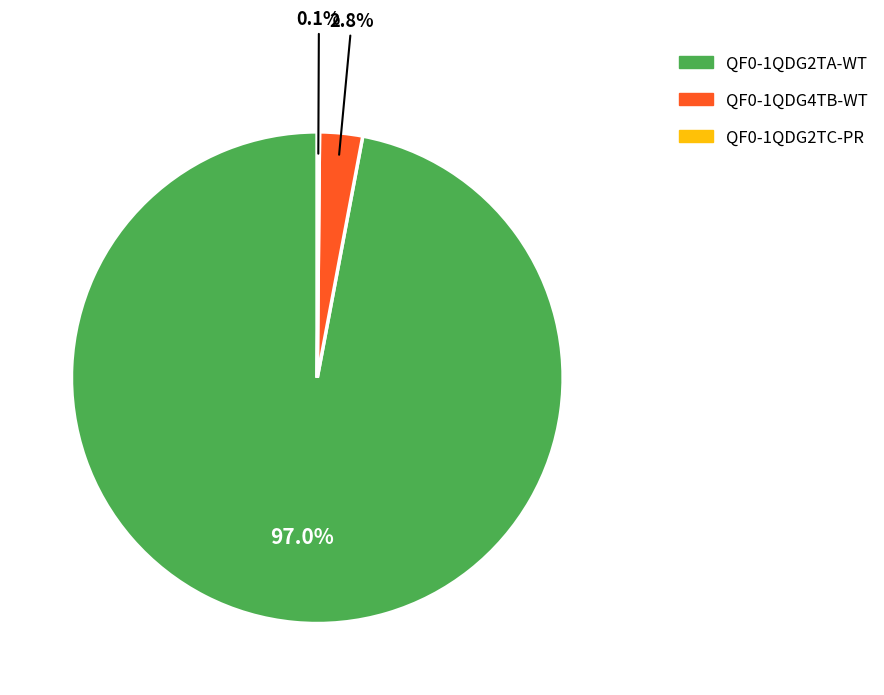

What is the largest slice in the pie chart?

QF0-1QDG2TA-WT